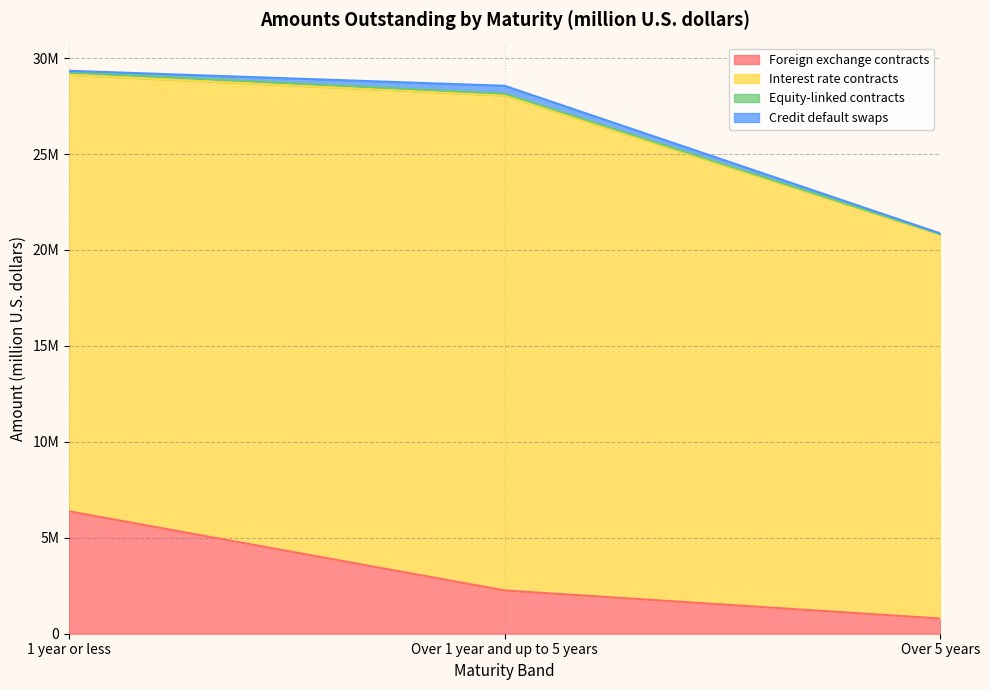

List the series in order of their peak value, highest first.

Interest rate contracts, Foreign exchange contracts, Credit default swaps, Equity-linked contracts